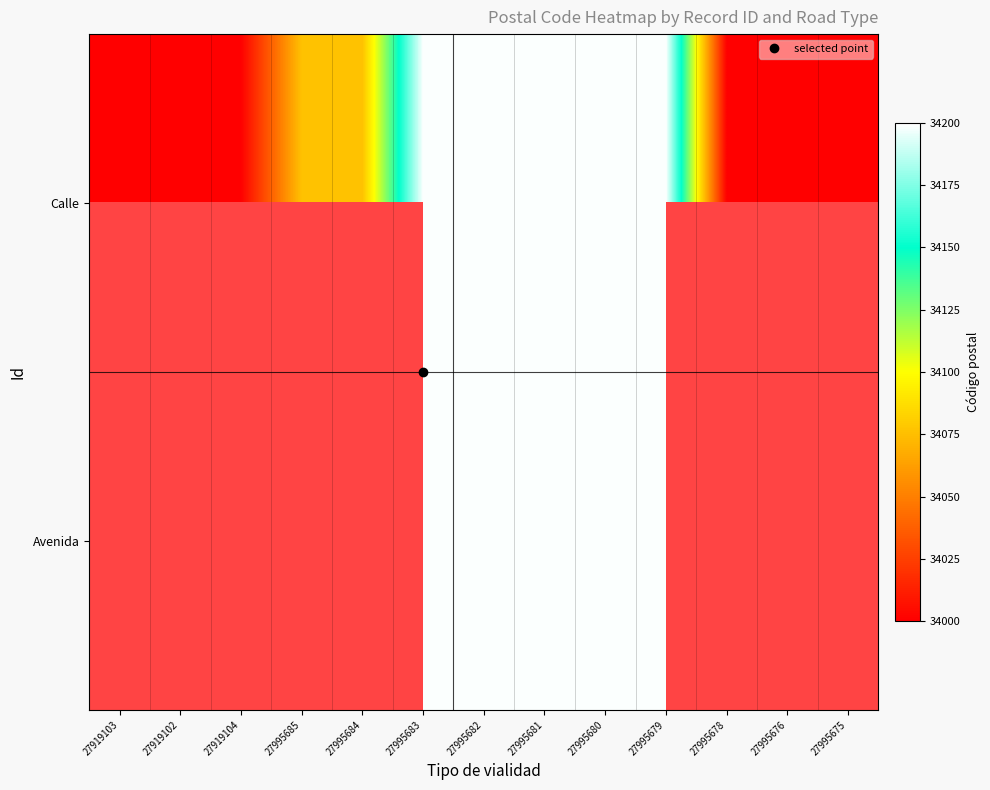

What is the greatest value displayed?

34199.0